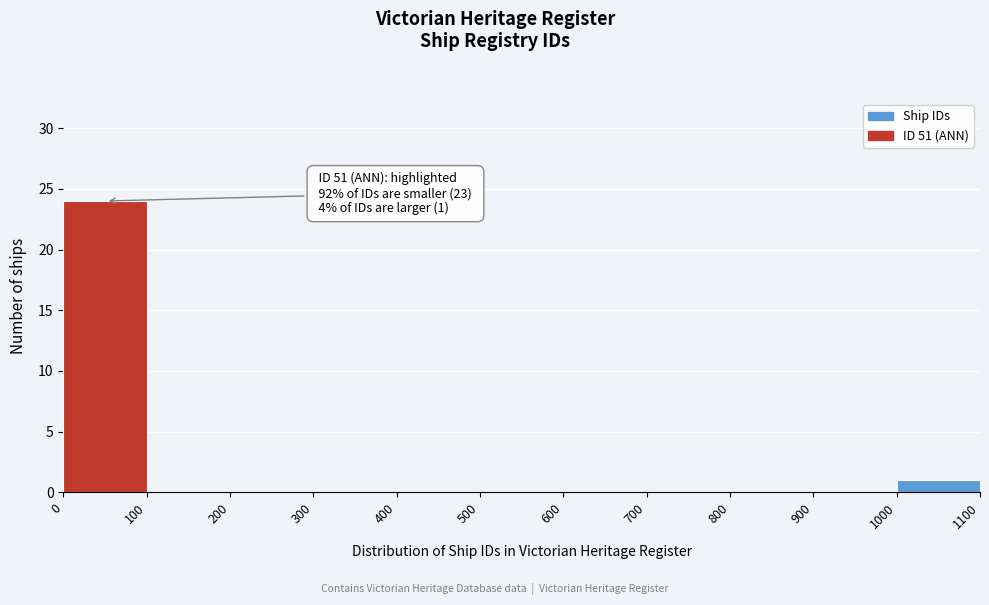

Over which range of the x-axis is the bar tallest?

0 to 100